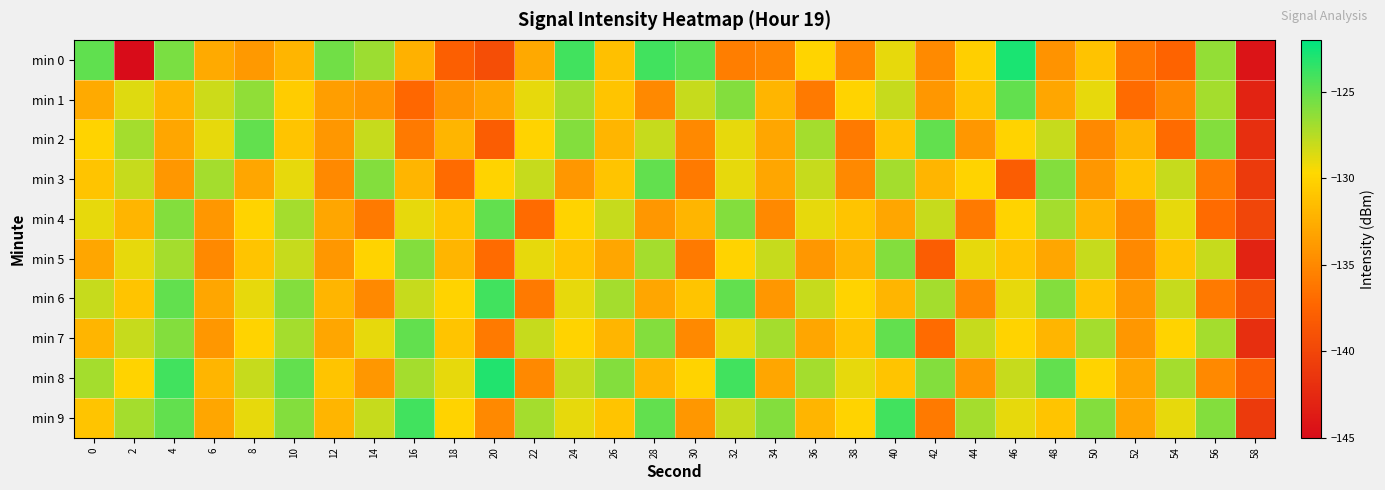

Between 58 and 26, which is larger?

26